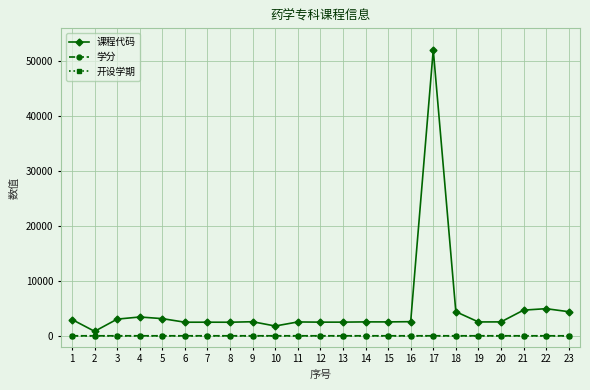

Count the number of categories in the chart.

23